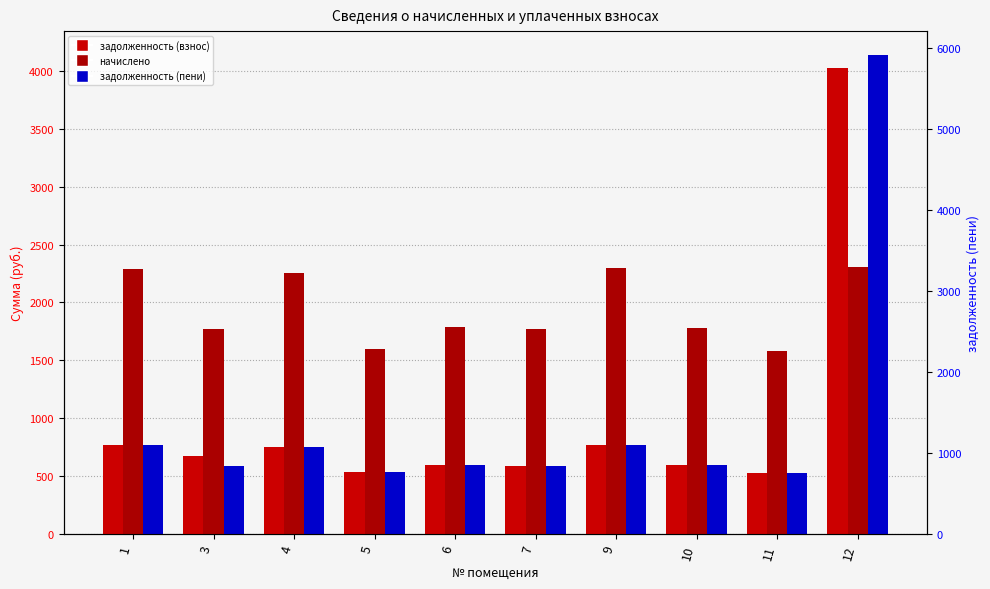

Which series has the widest spread of values?

задолженность (пени)